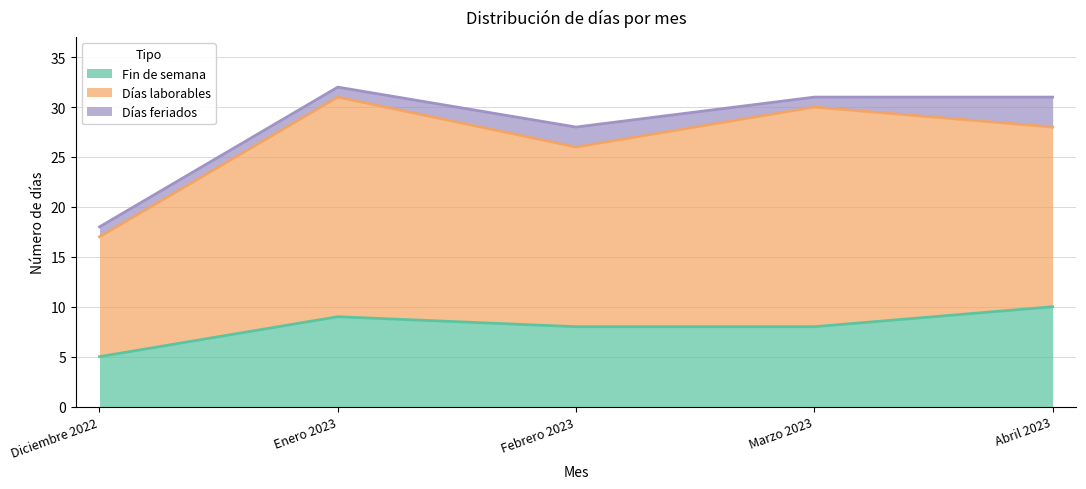

In Fin de semana, how many points are higher than both neighbors (excluding endpoints)?

1